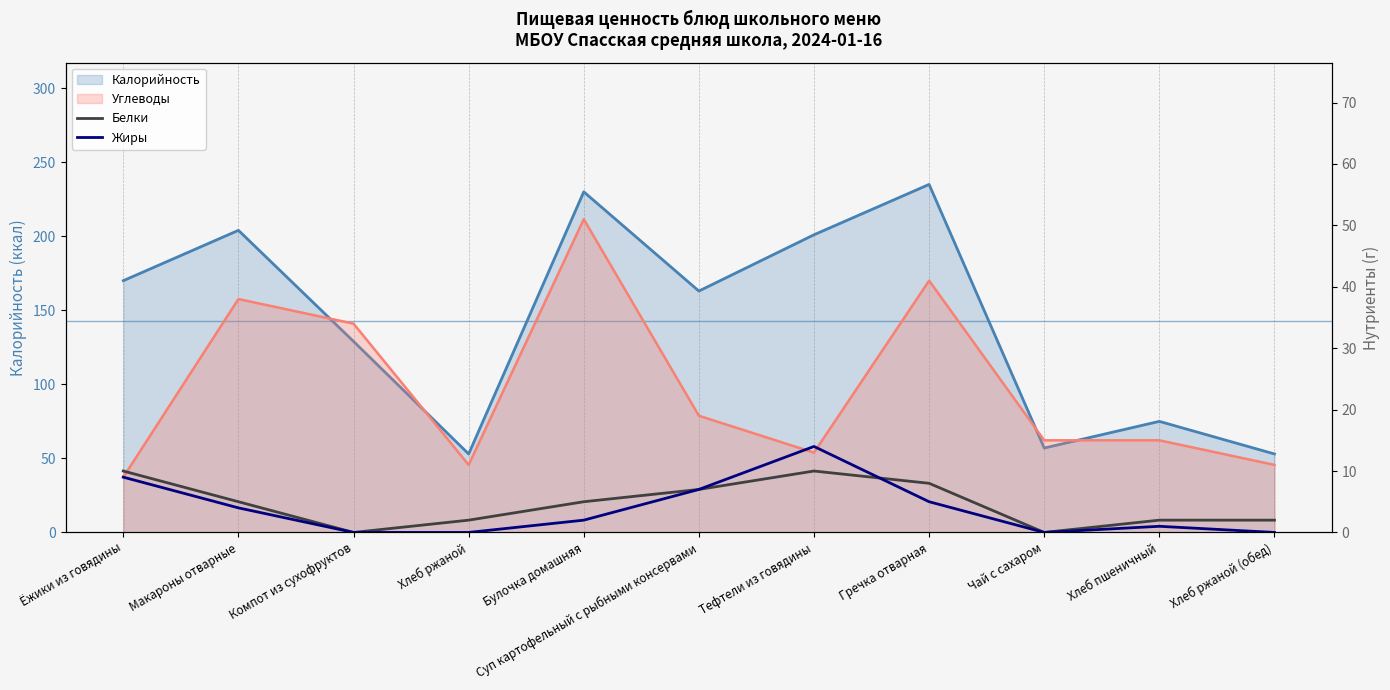

At which category is the sum across all series the highest?

Тефтели из говядины